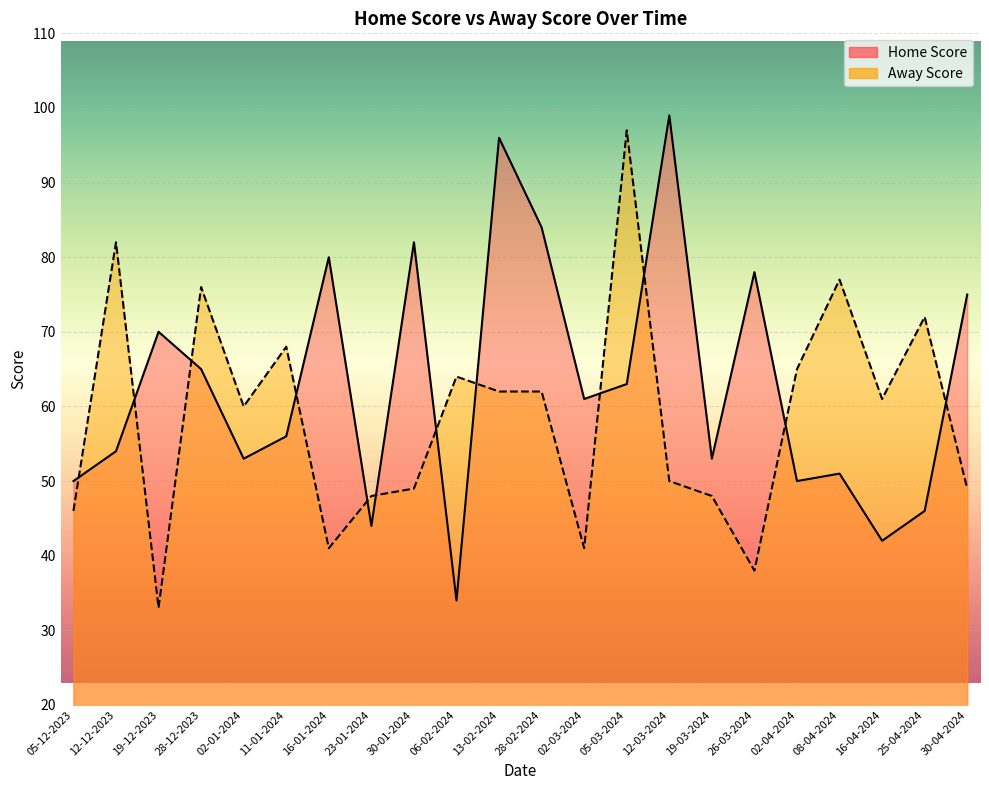

Reading right to left, what are all the values shown in this chart?

Home Score: 30-04-2024=75	25-04-2024=46	16-04-2024=42	08-04-2024=51	02-04-2024=50	26-03-2024=78	19-03-2024=53	12-03-2024=99	05-03-2024=63	02-03-2024=61	28-02-2024=84	13-02-2024=96	06-02-2024=34	30-01-2024=82	23-01-2024=44	16-01-2024=80	11-01-2024=56	02-01-2024=53	28-12-2023=65	19-12-2023=70	12-12-2023=54	05-12-2023=50
Away Score: 30-04-2024=49	25-04-2024=72	16-04-2024=61	08-04-2024=77	02-04-2024=65	26-03-2024=38	19-03-2024=48	12-03-2024=50	05-03-2024=97	02-03-2024=41	28-02-2024=62	13-02-2024=62	06-02-2024=64	30-01-2024=49	23-01-2024=48	16-01-2024=41	11-01-2024=68	02-01-2024=60	28-12-2023=76	19-12-2023=33	12-12-2023=82	05-12-2023=46